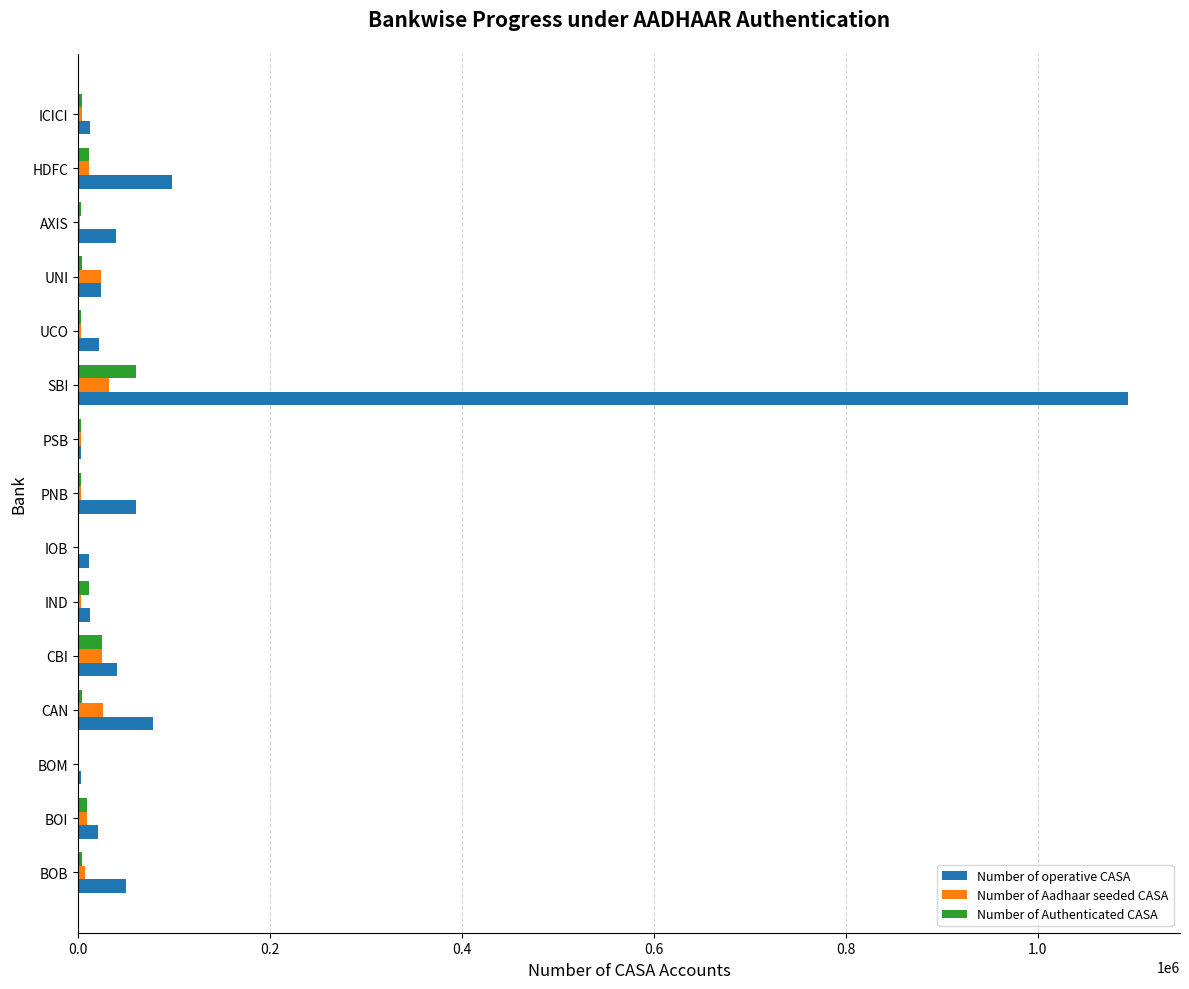

At which category is the sum across all series the highest?

SBI